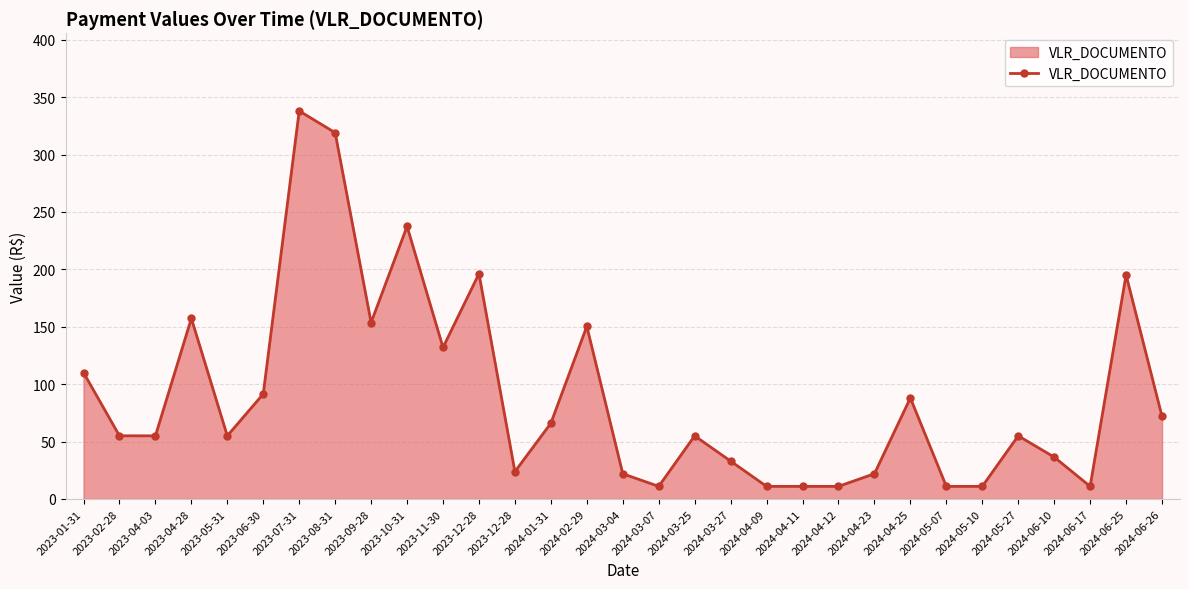

What is the label of the 13th point from the right?

2024-03-27